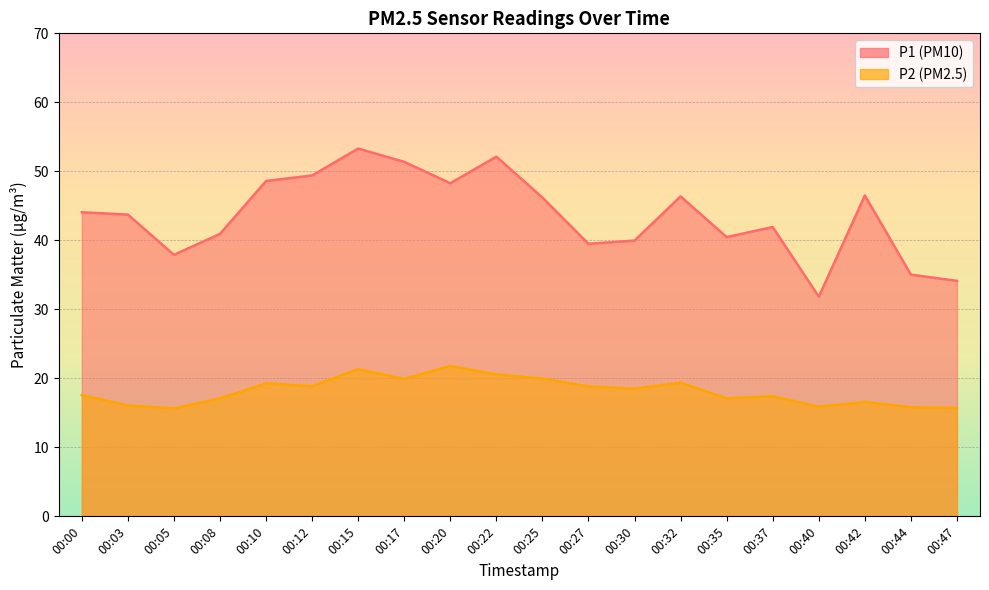

Rank the series at 00:15 from highest to lowest value.

P1, P2